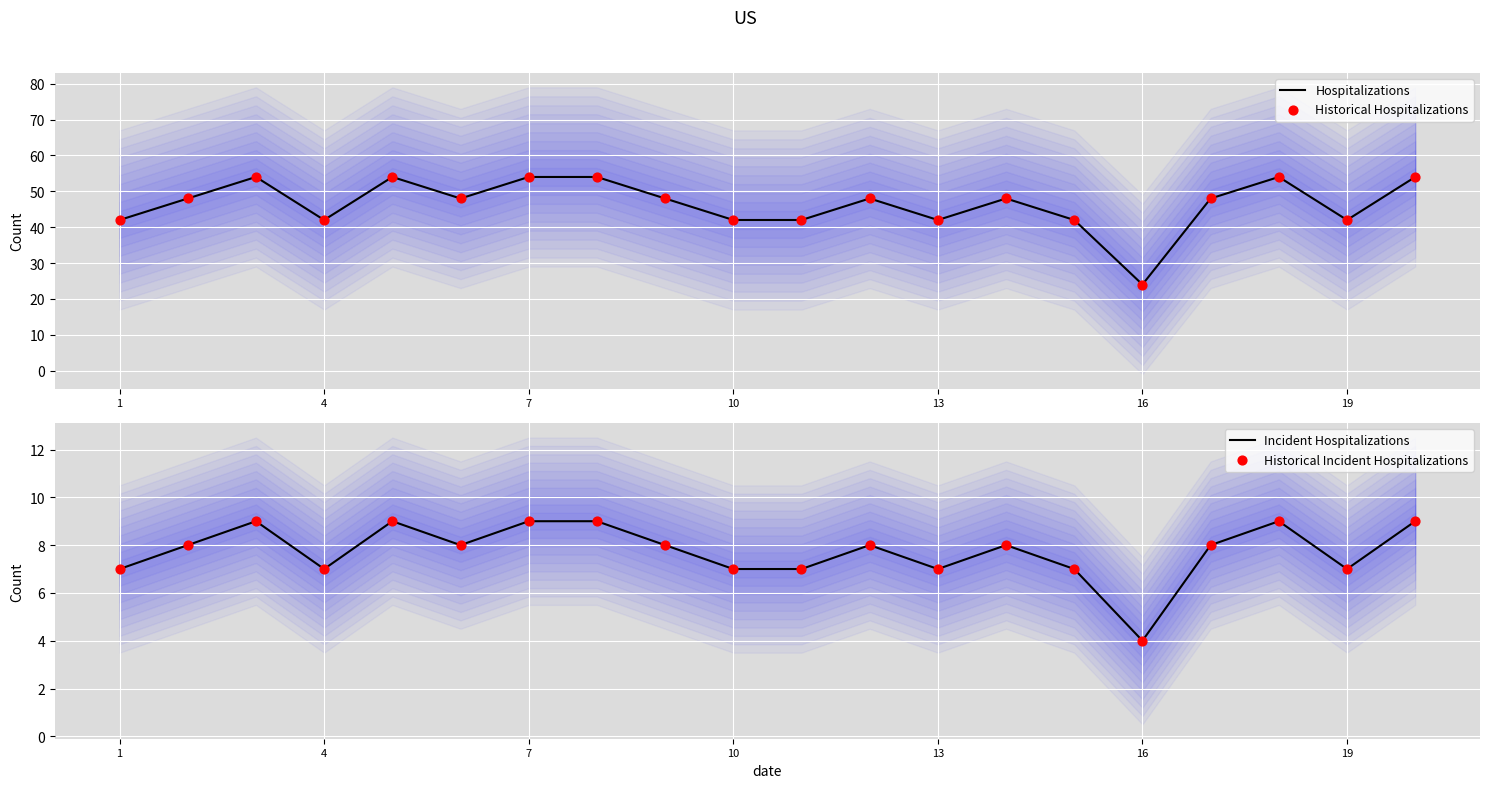

True or false: Hospitalizations has a value of 42 at 13.

True